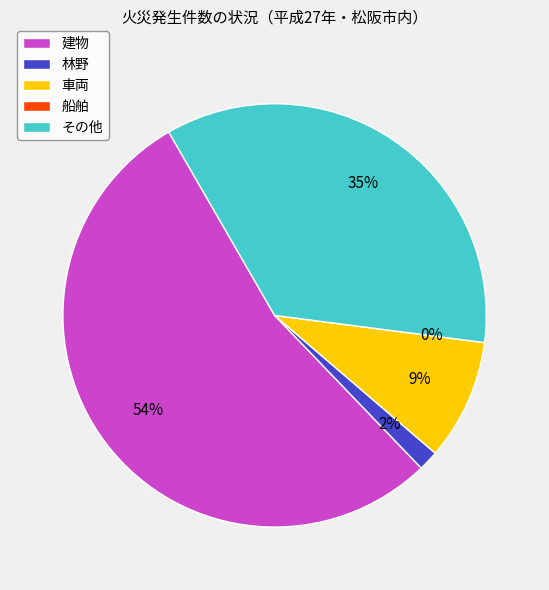

What is the ratio of the value at その他 to the value at 林野?

23.0